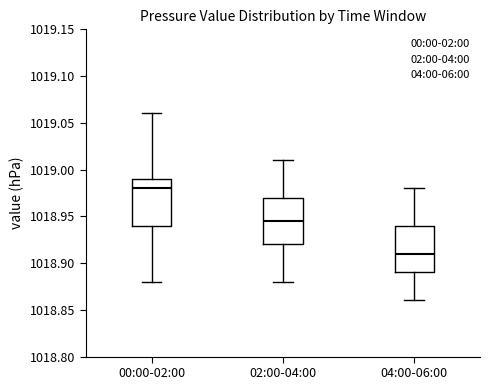

Reading left to right, transcribe this box plot: for each box, give where its median line is, the range the box spans, and where its two whiskers end, as read against the y-axis. The values are not printed on the chart, so give them approximately, as read against the axis.

00:00-02:00: median 1018.980, box 1018.940 to 1018.990, whiskers 1018.880 to 1019.060
02:00-04:00: median 1018.945, box 1018.920 to 1018.970, whiskers 1018.880 to 1019.010
04:00-06:00: median 1018.910, box 1018.890 to 1018.940, whiskers 1018.860 to 1018.980